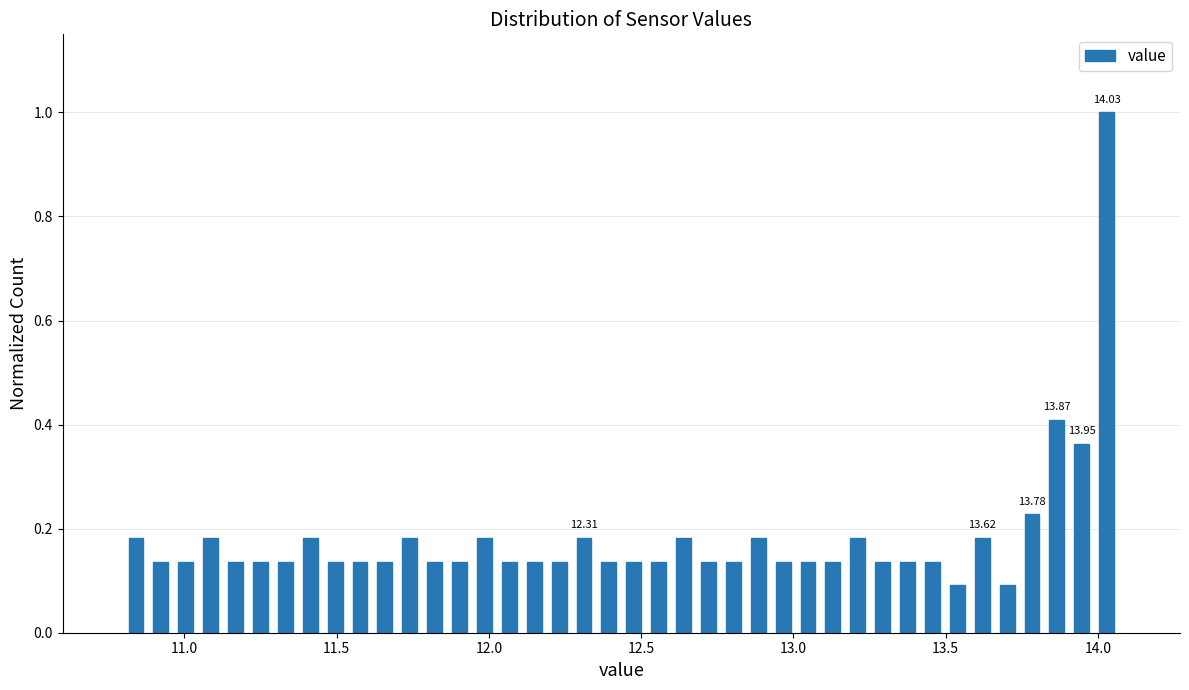

Read against the x-axis, roughly where is the centre of the tallest bar?

14.05